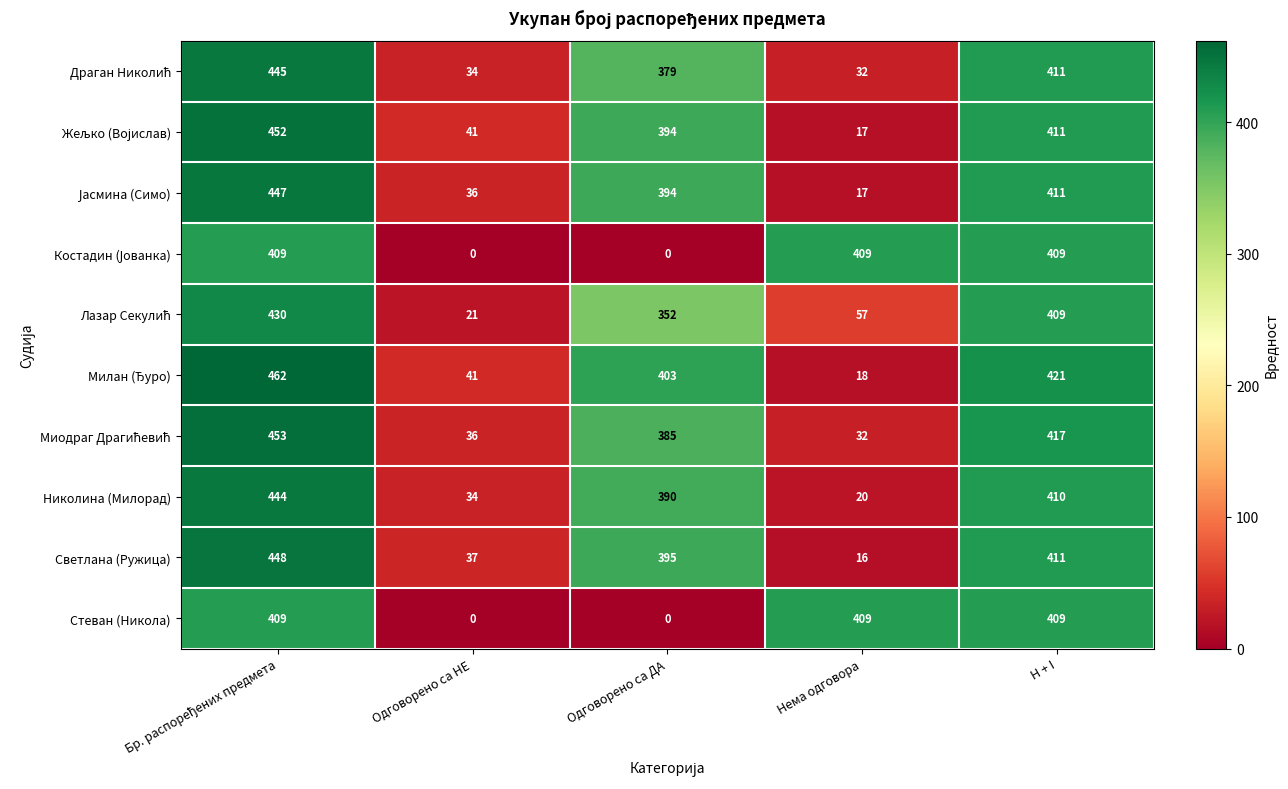

What is the greatest value displayed?

462